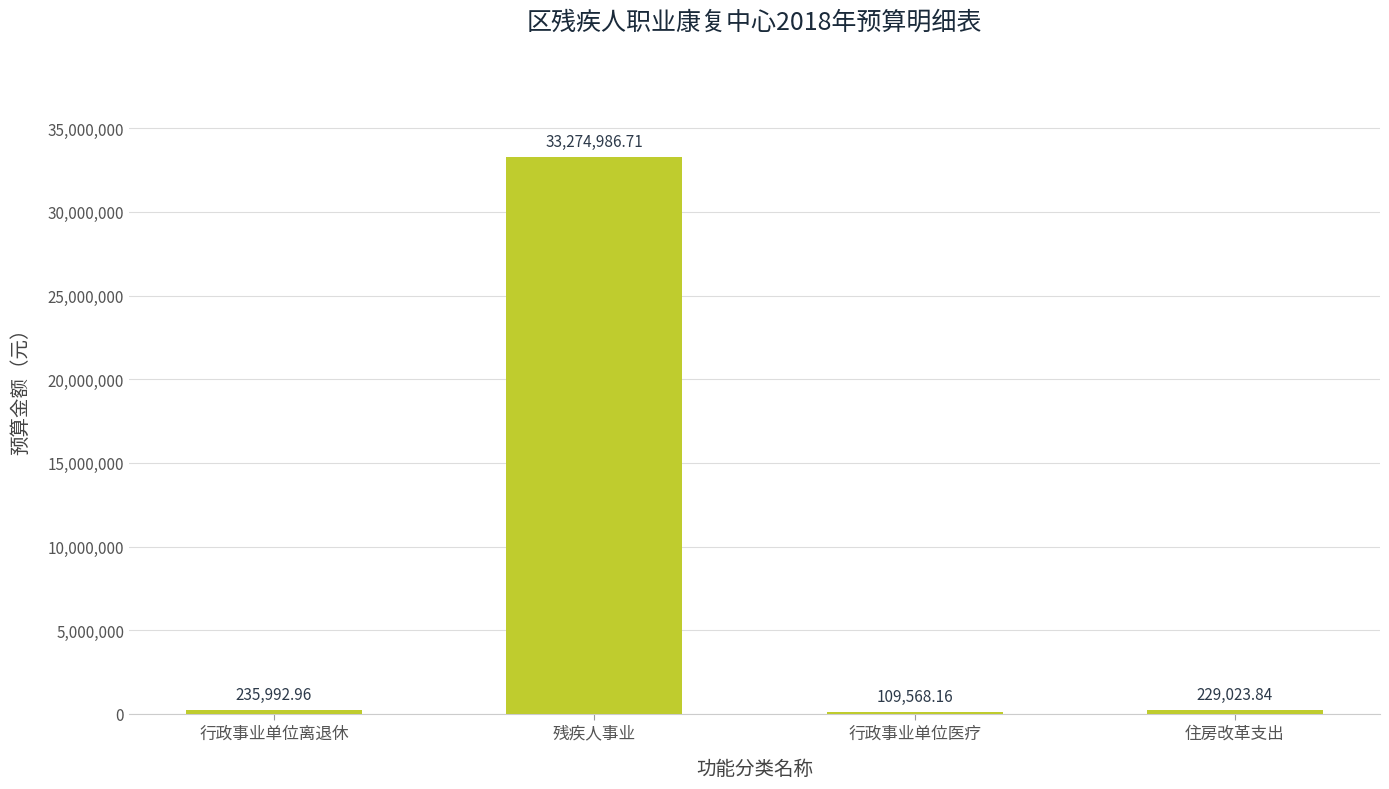

What value does the data have at 残疾人事业?

33274986.7